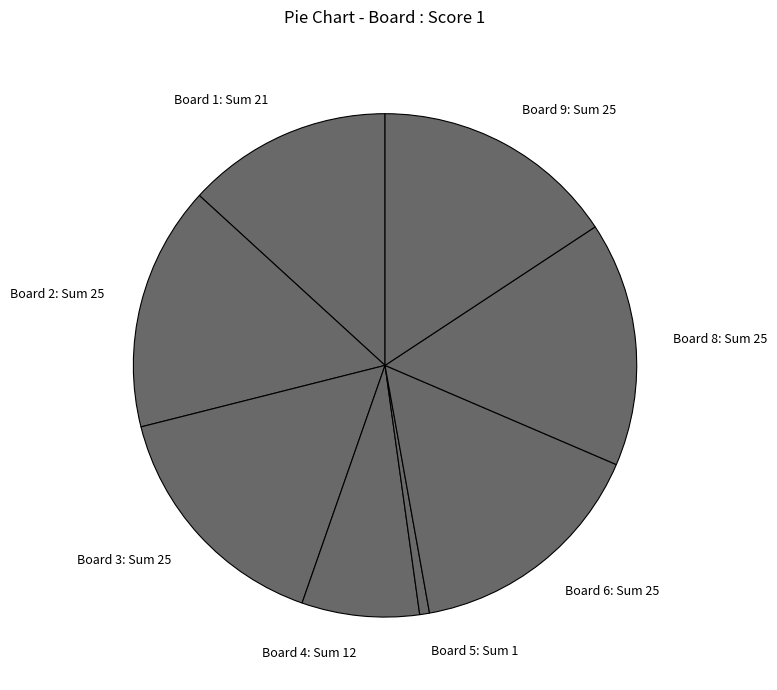

Is the sum of Board 5: Sum 1 and Board 4: Sum 12 greater than half?

No